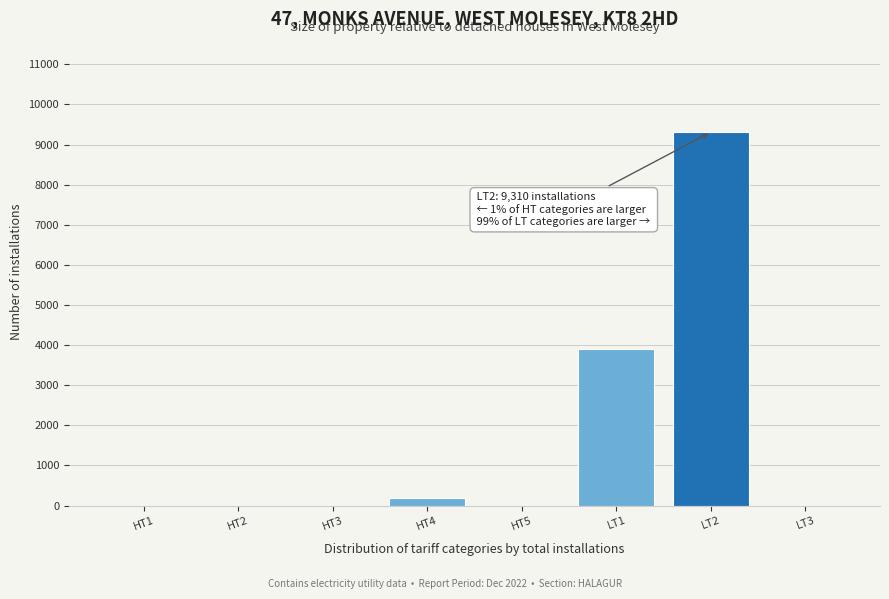

Reading left to right, transcribe all the data shown in this chart.

HT1=0	HT2=0	HT3=0	HT4=200	HT5=0	LT1=3907	LT2=9310	LT3=0